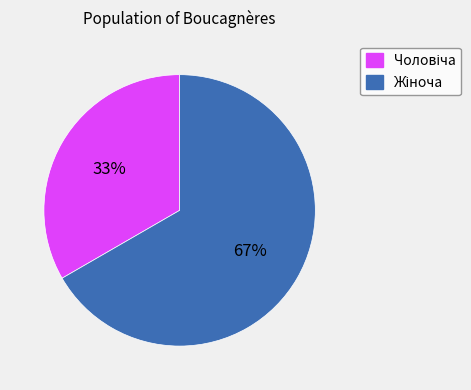

What percentage is the Чоловіча slice, to the nearest percent?

33%